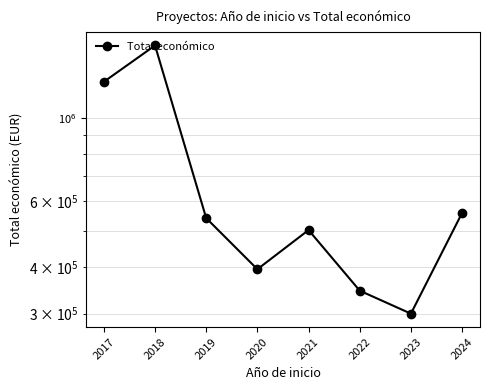

How many lines are shown in the chart?

1